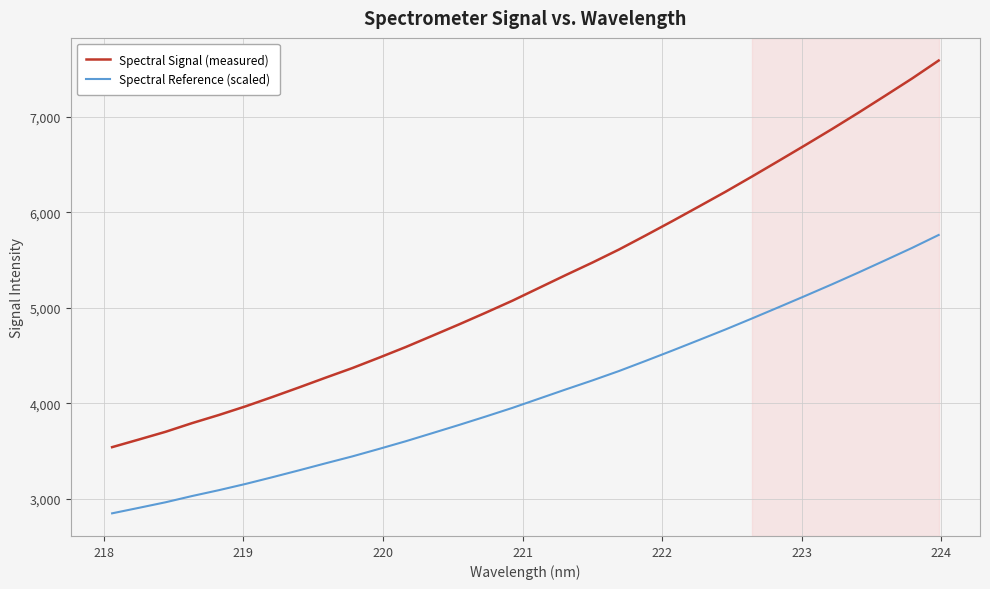

What is the maximum value for Spectral Reference (scaled)?

5762.8